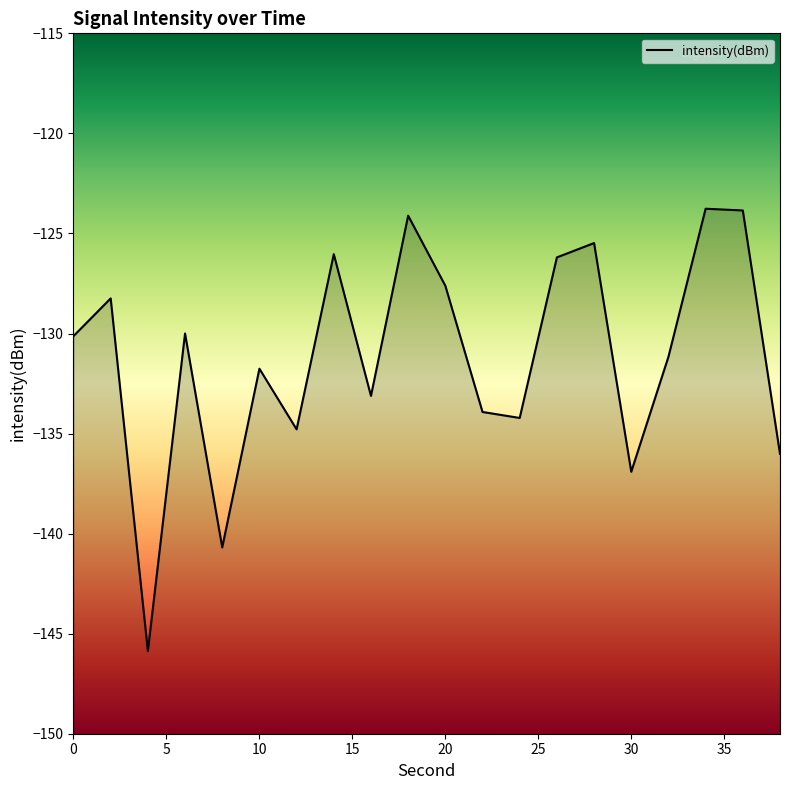

What is the minimum value shown in the chart?

-145.9